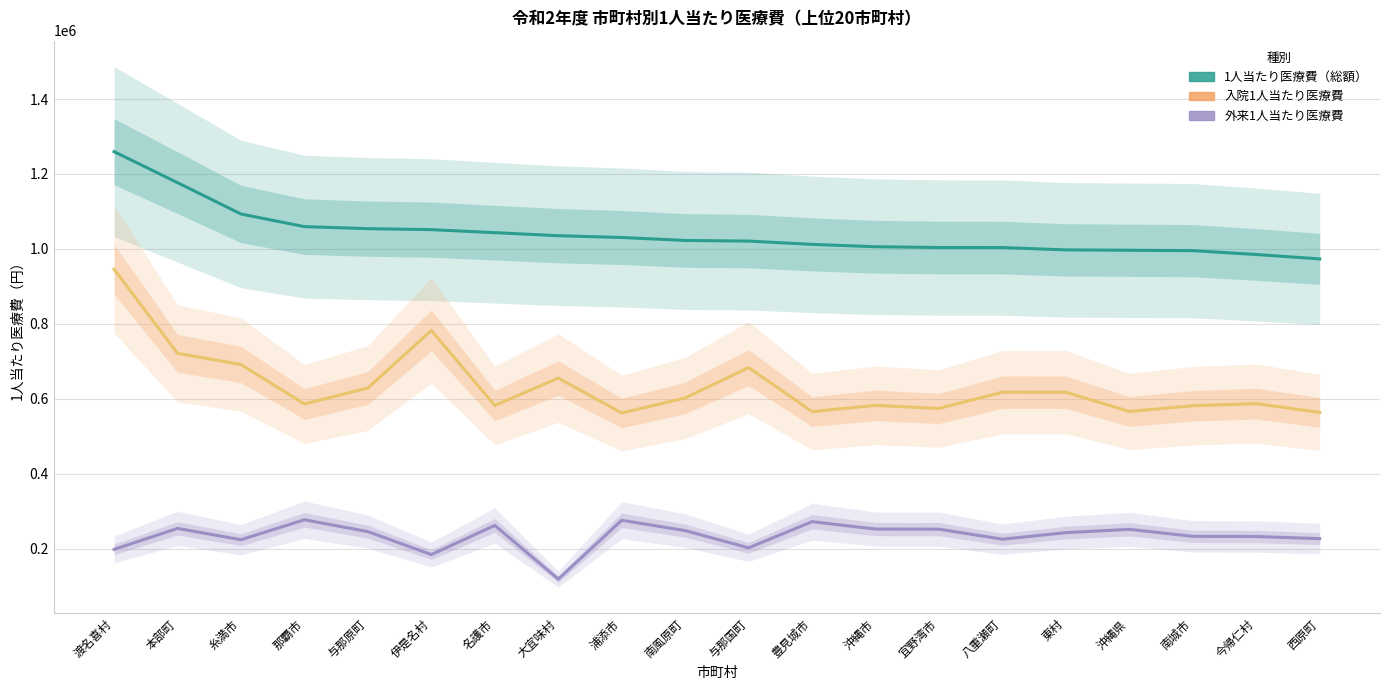

Which series changed the most between 本部町 and 南城市?

1人当たり医療費（総額）